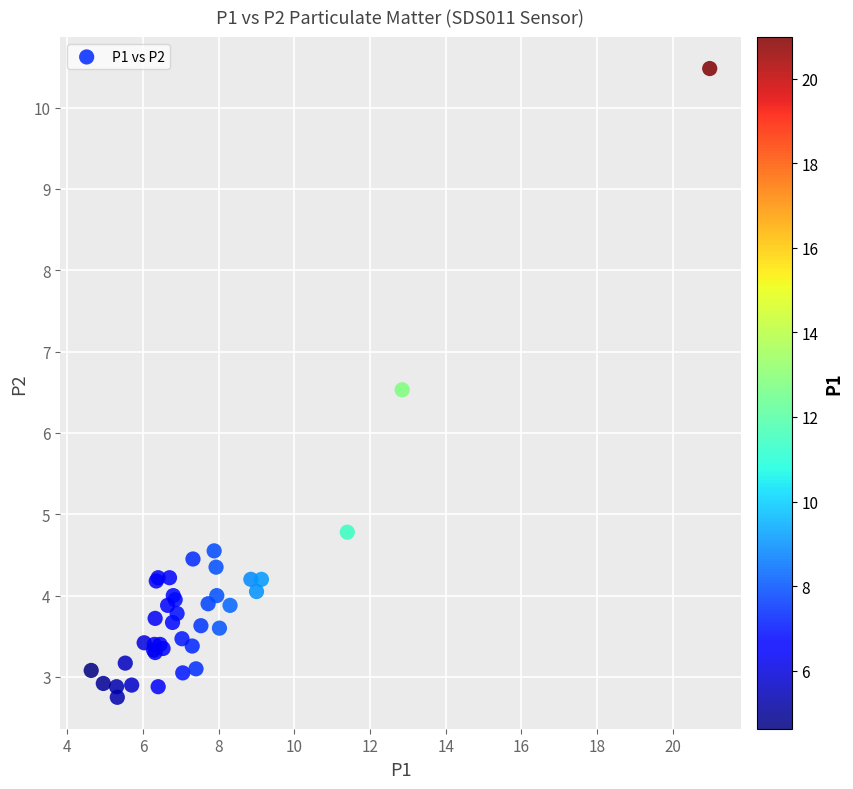

What Y value in the scatter plot is closest to 6?

6.5